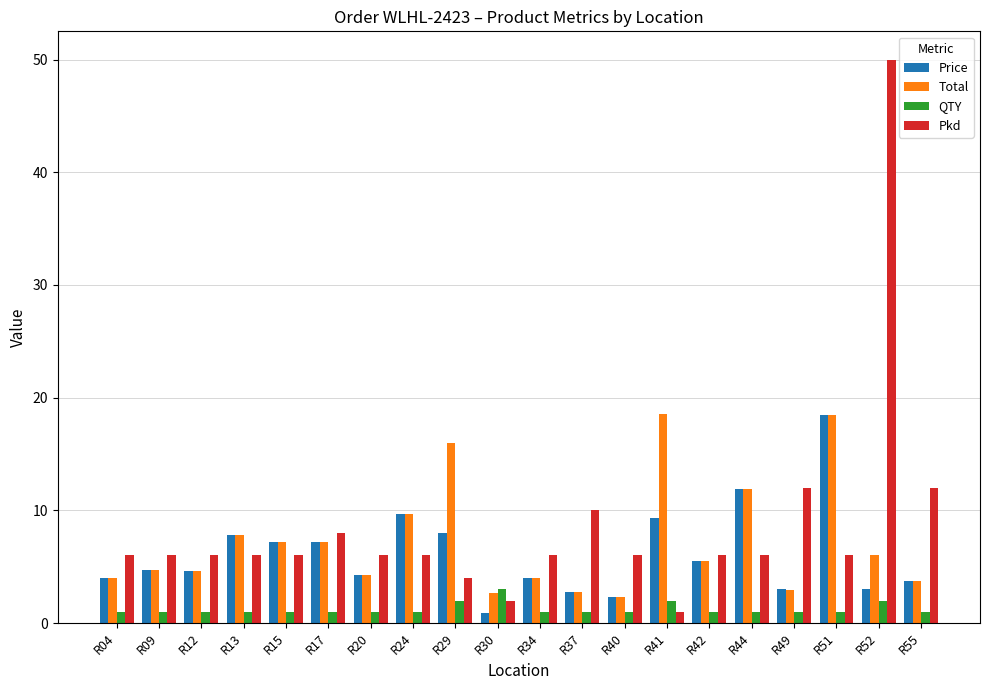

True or false: Price has a value of 4.8 at R41.

False